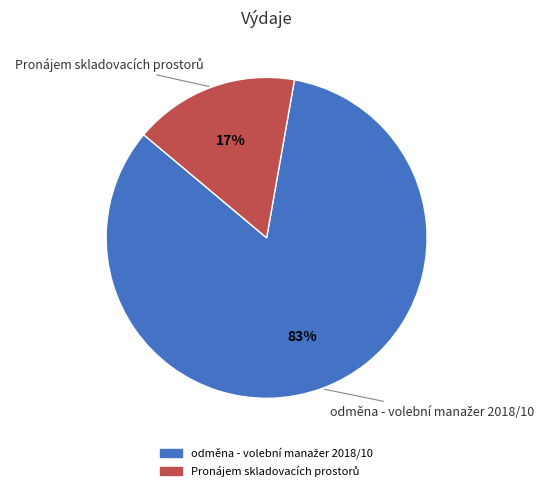

To the nearest percent, what is the average slice percentage?

50%